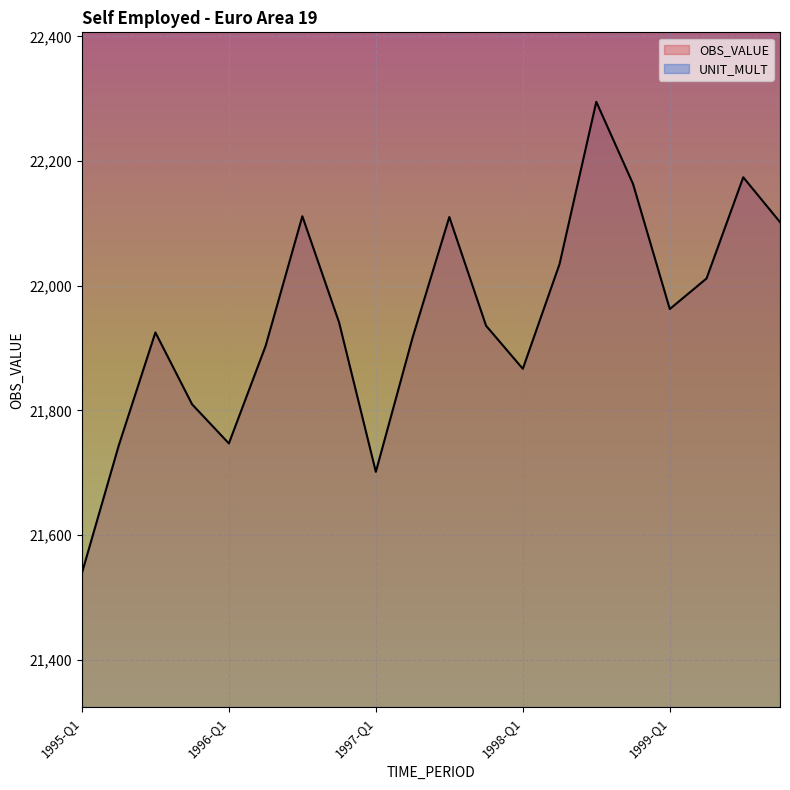

What is the change in value from 1995-Q1 to 1996-Q4?

+402.2